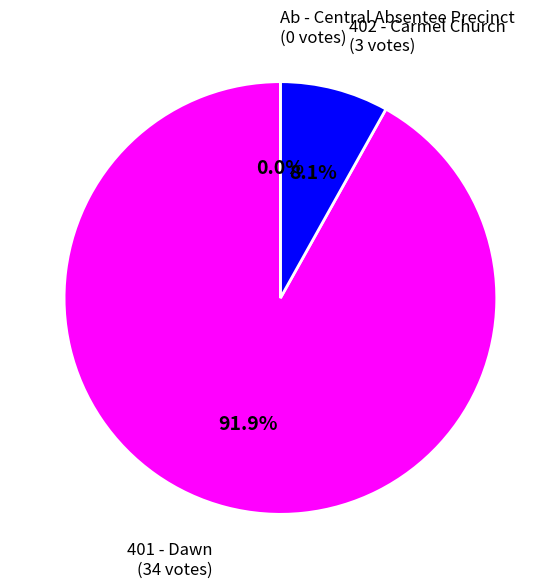

What portion of the pie excludes Ab - Central Absentee Precinct?

100.0%